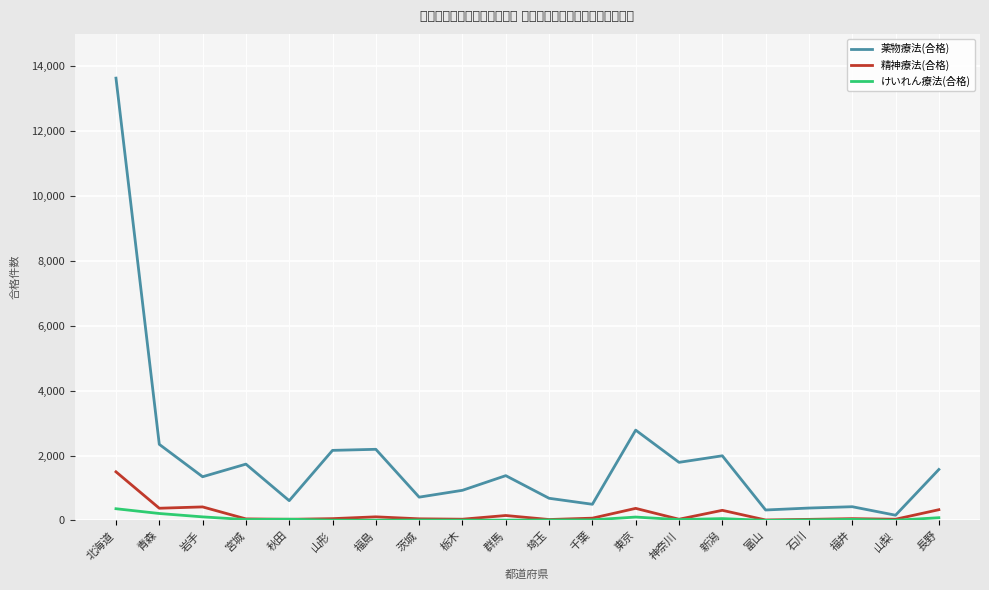

Where is the first local minimum for 薬物療法(合格)?

岩手